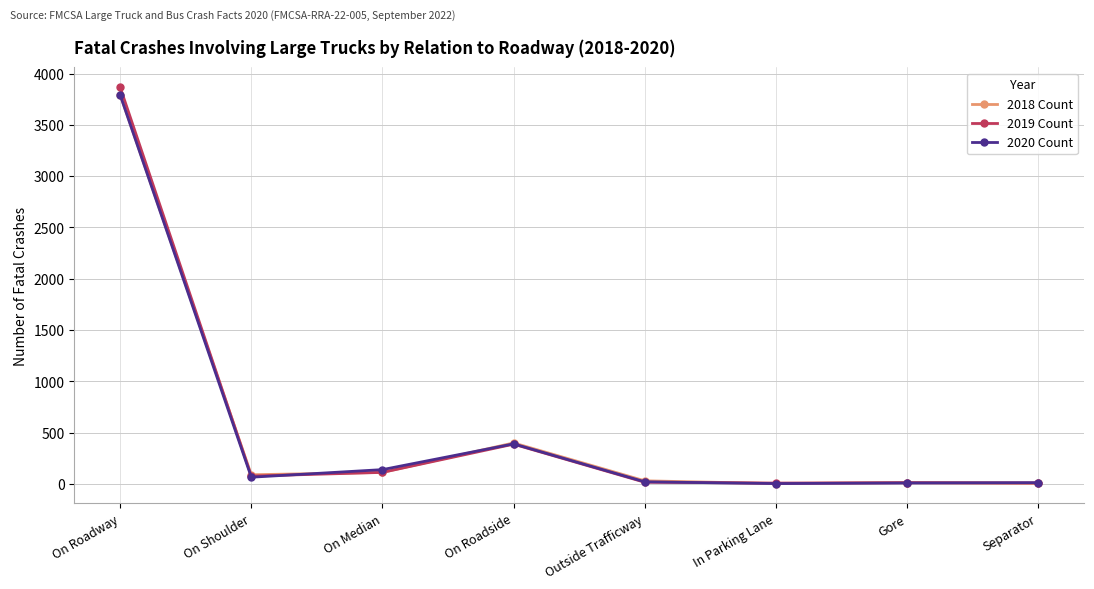

True or false: 2019 Count has a value of 6809 at On Roadway.

False